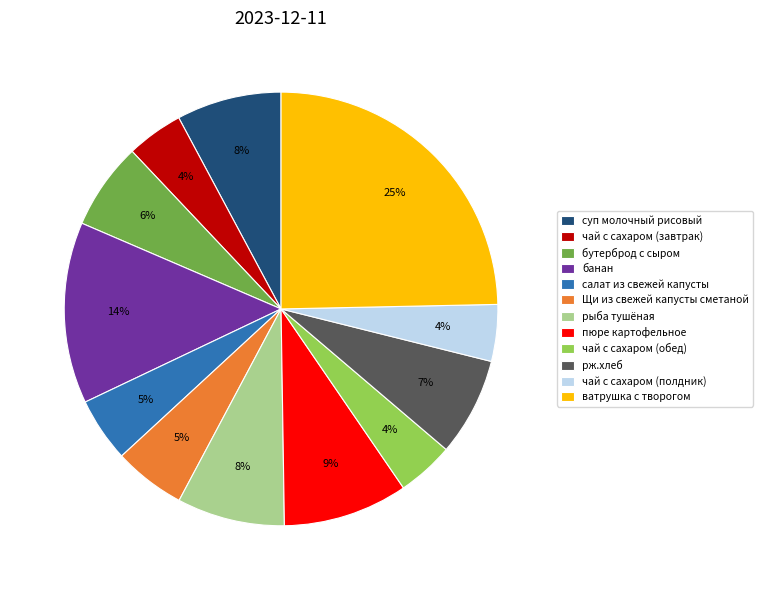

Is it true that суп молочный рисовый is 18% of the pie?

False